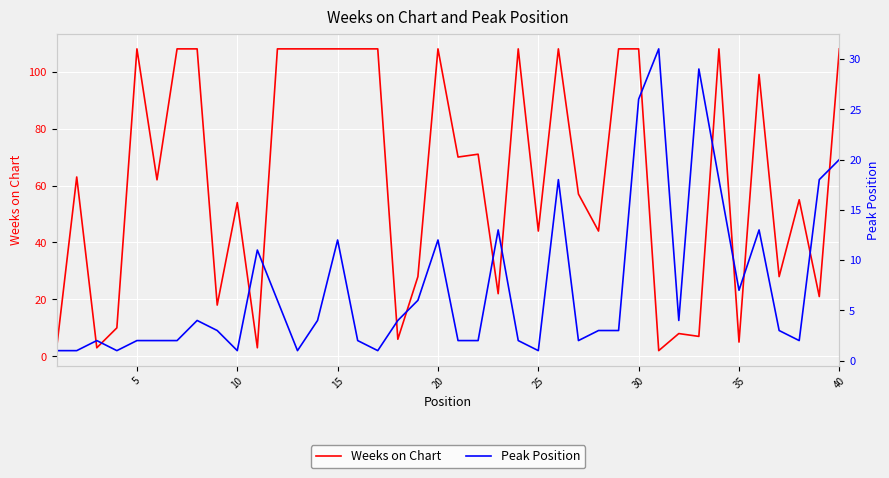

At which label does Weeks on Chart reach its peak?

5